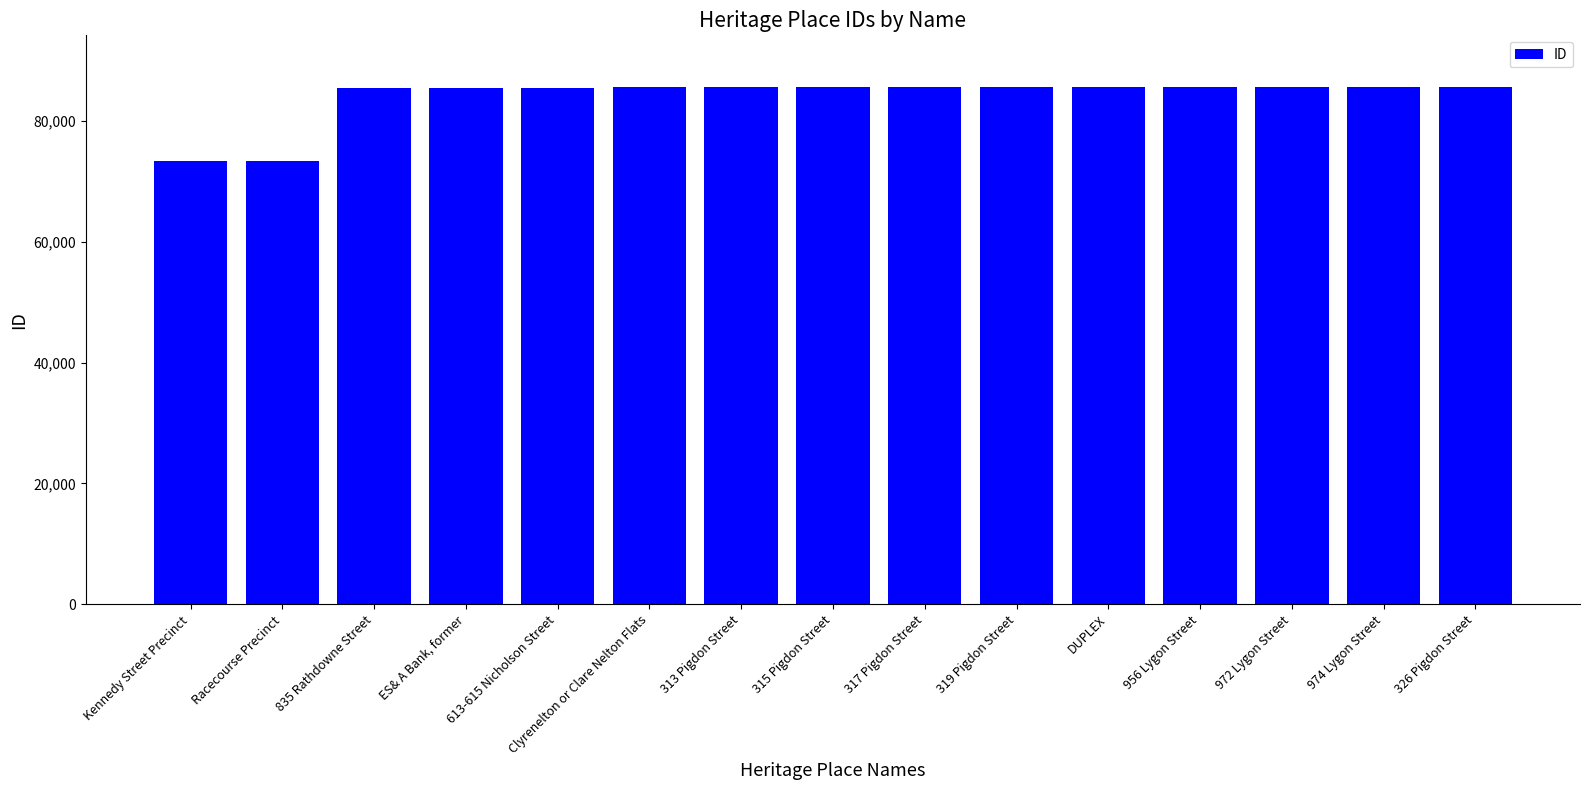

What is the sum of the values at 835 Rathdowne Street and 974 Lygon Street?

171215